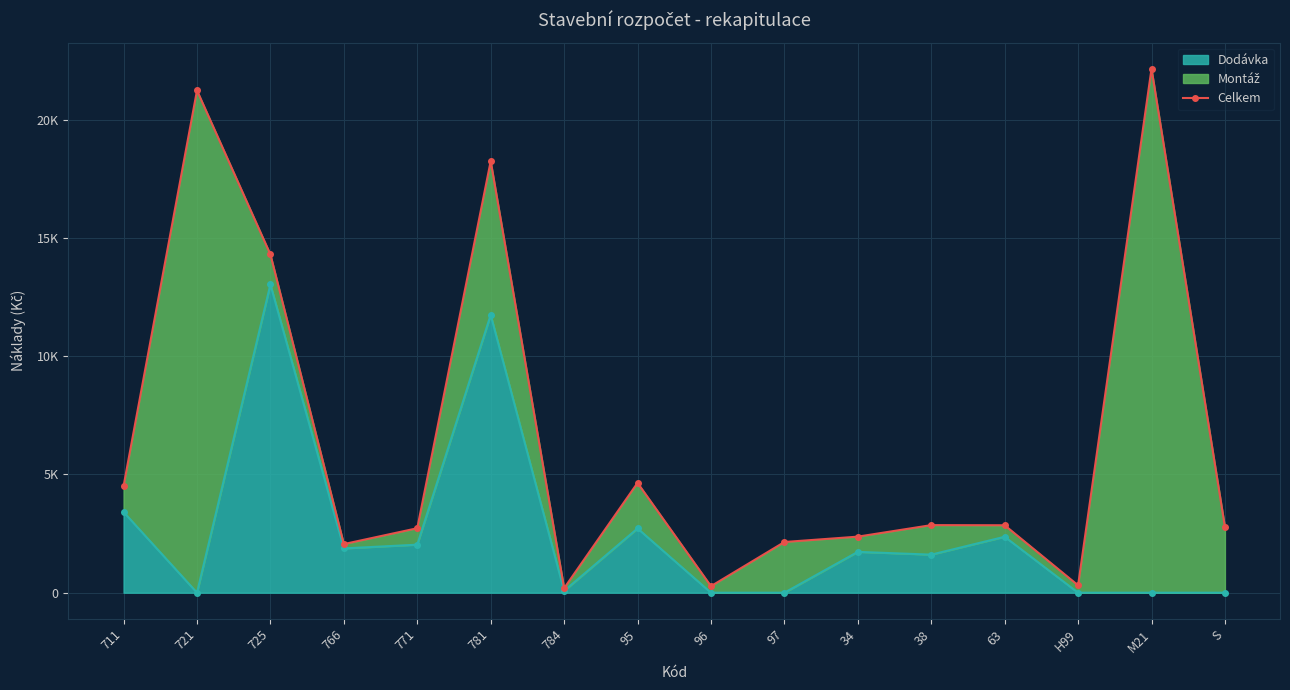

What position from the left is M21?

15